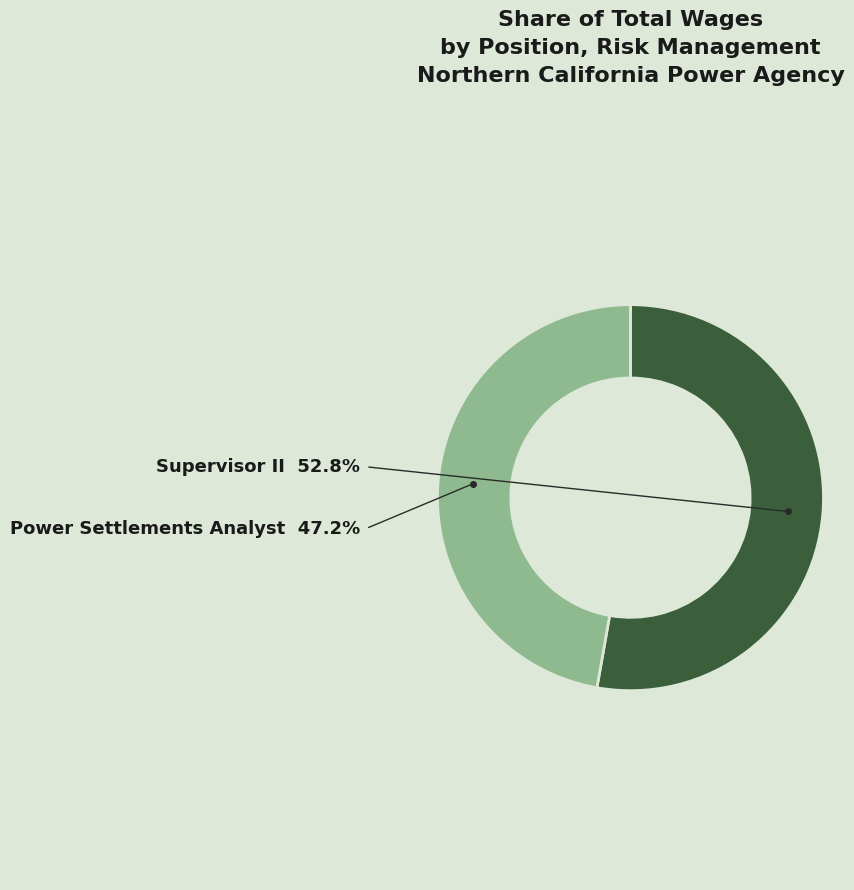

Is there any slice that represents more than half of the pie?

Yes